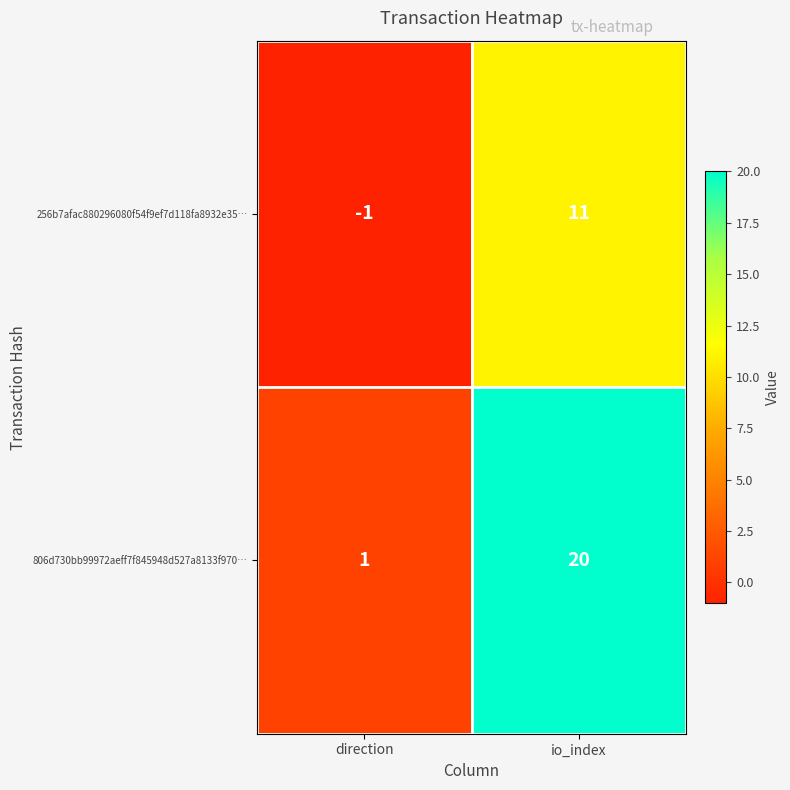

How many categories are shown in the chart?

2